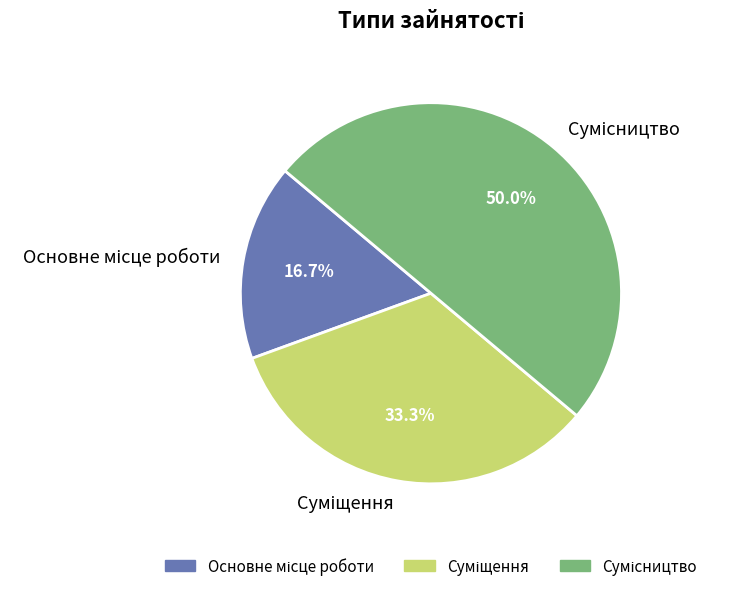

Approximately how many times larger is the value at Основне місце роботи compared to Сумісництво?

0.3